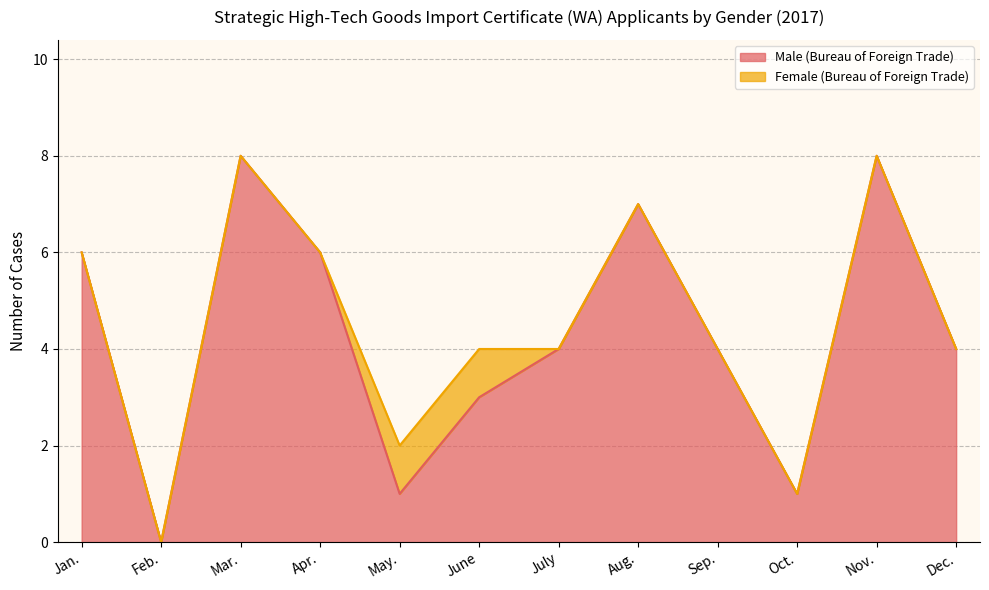

The value at Dec. is 7. True or false?

False